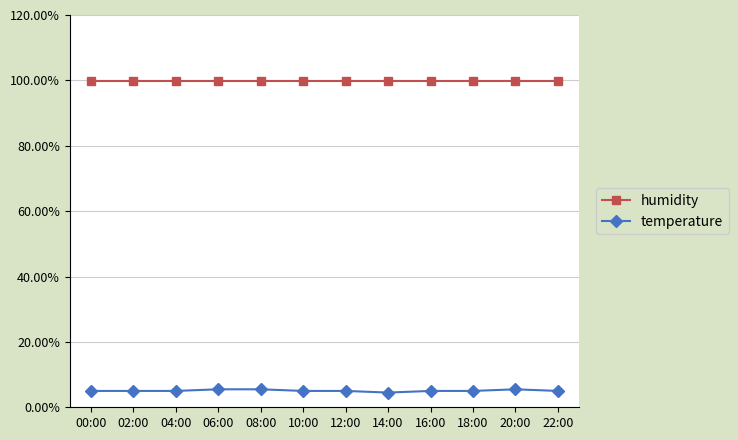

What is the average value of the humidity series?

99.9